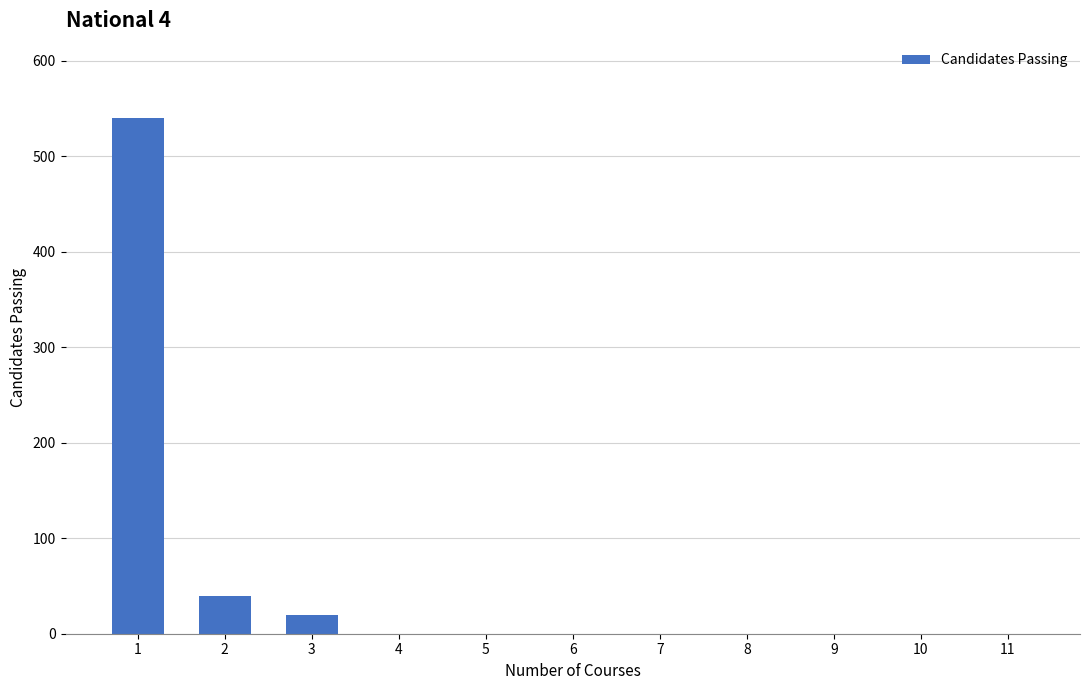

How many series are shown in this chart?

1